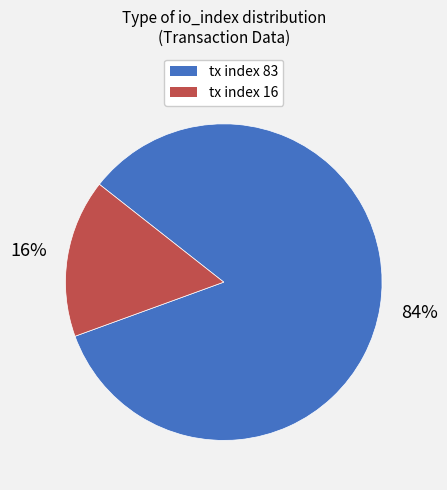

To the nearest percent, what portion does tx index 83 represent?

84%